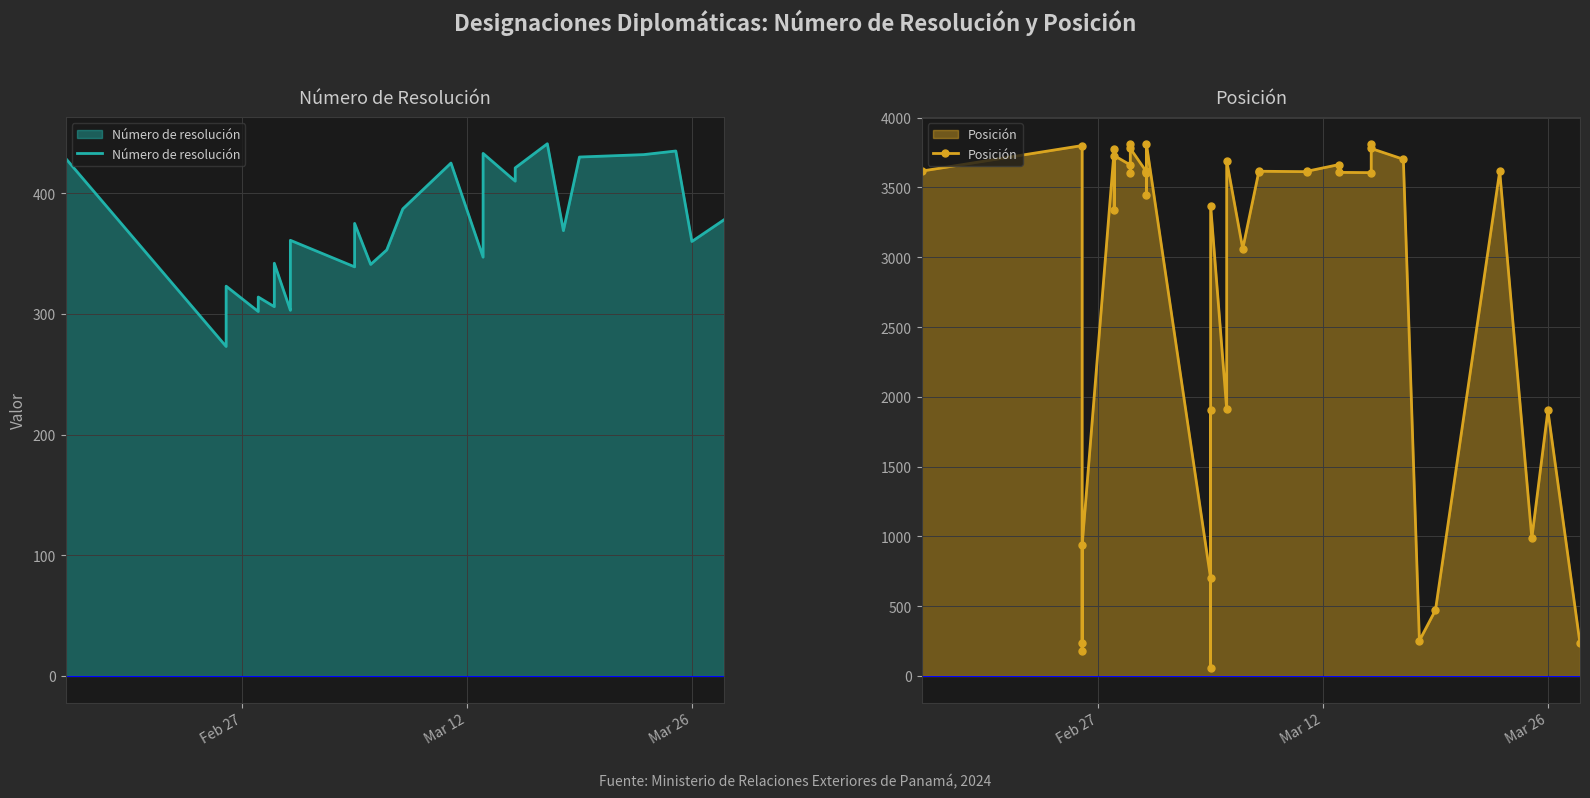

List the series in order of their peak value, lowest first.

Número de resolución, Posición